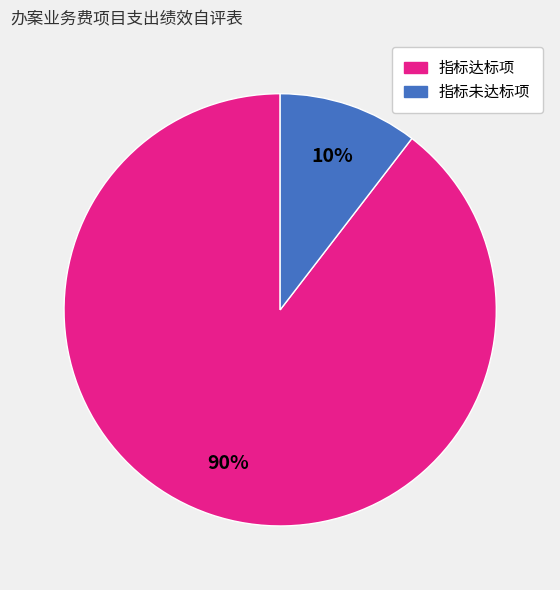

Rank the categories by value from lowest to highest.

指标未达标项, 指标达标项